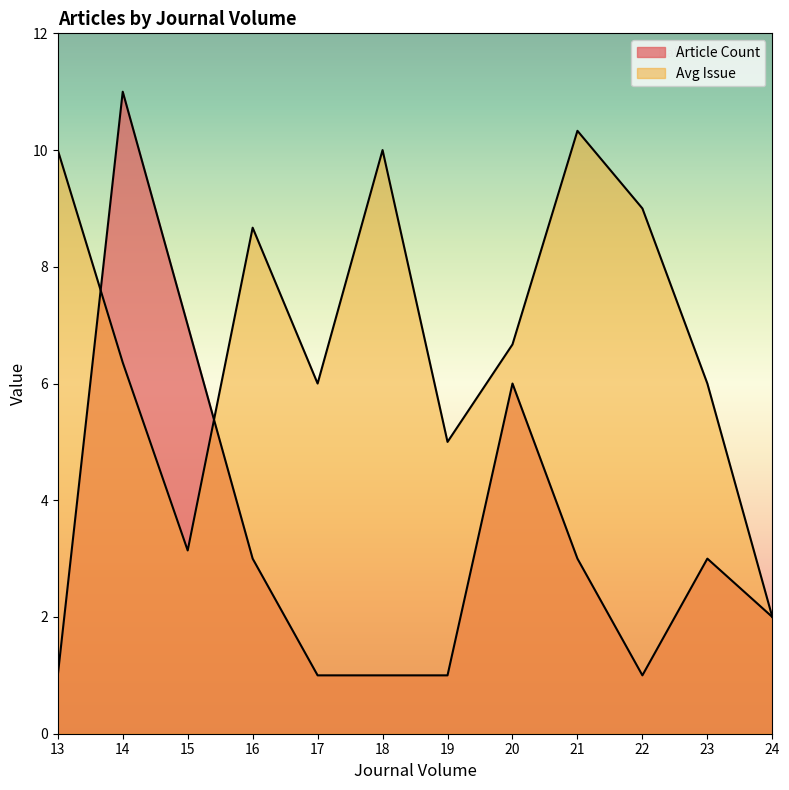

The Avg Issue series shows 7.5 at 18. True or false?

False